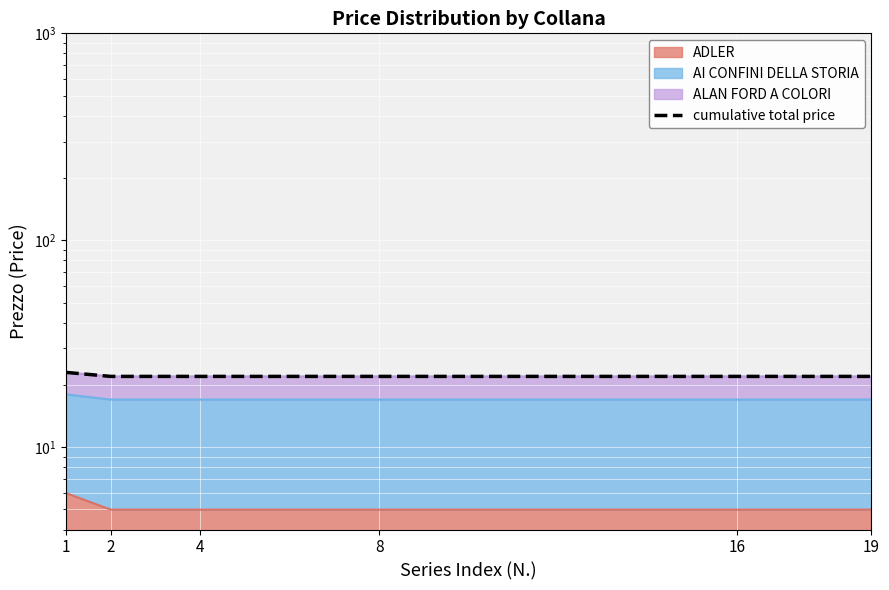

What is the greatest value displayed?

23.0